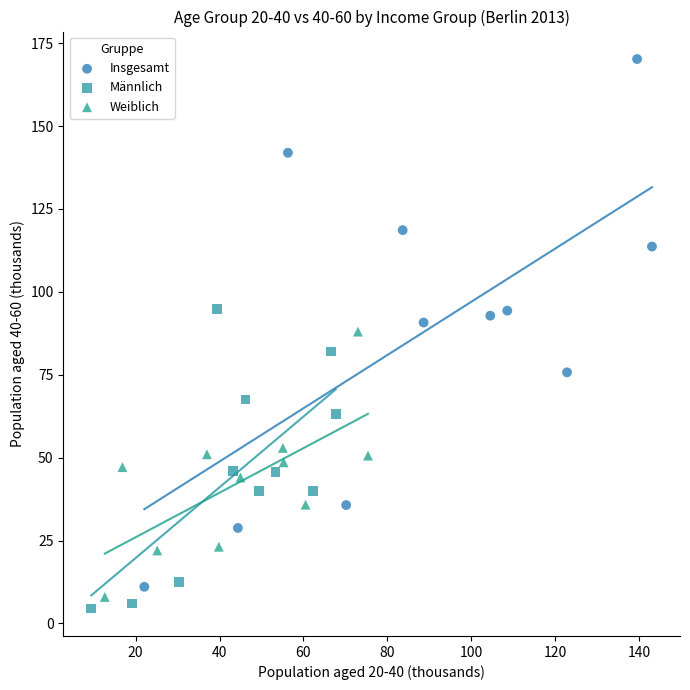

Which series contains the highest Y value?

Insgesamt